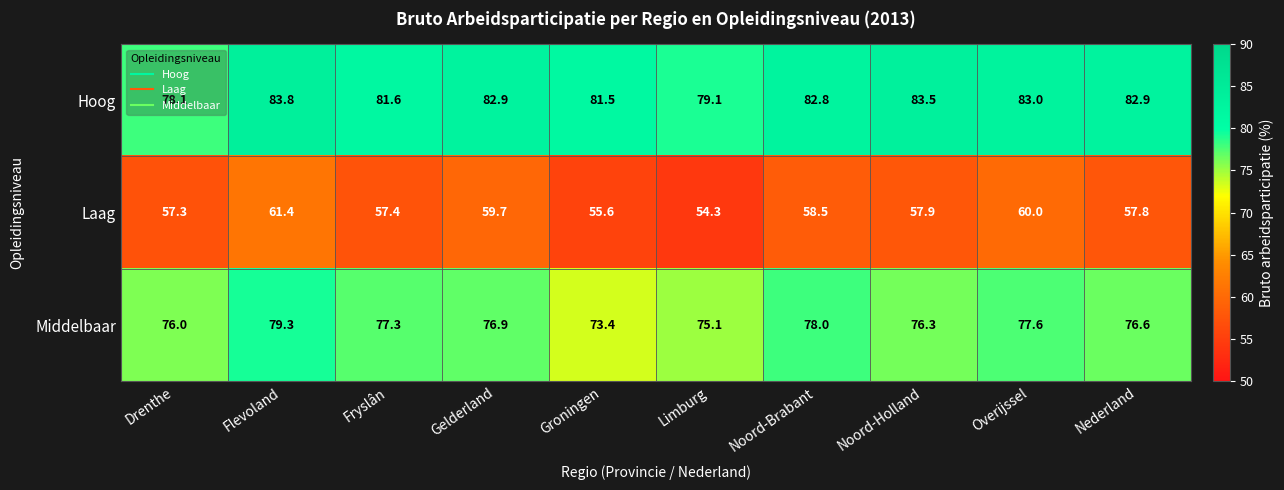

What is the difference between the maximum and minimum values in the Middelbaar series?

5.9